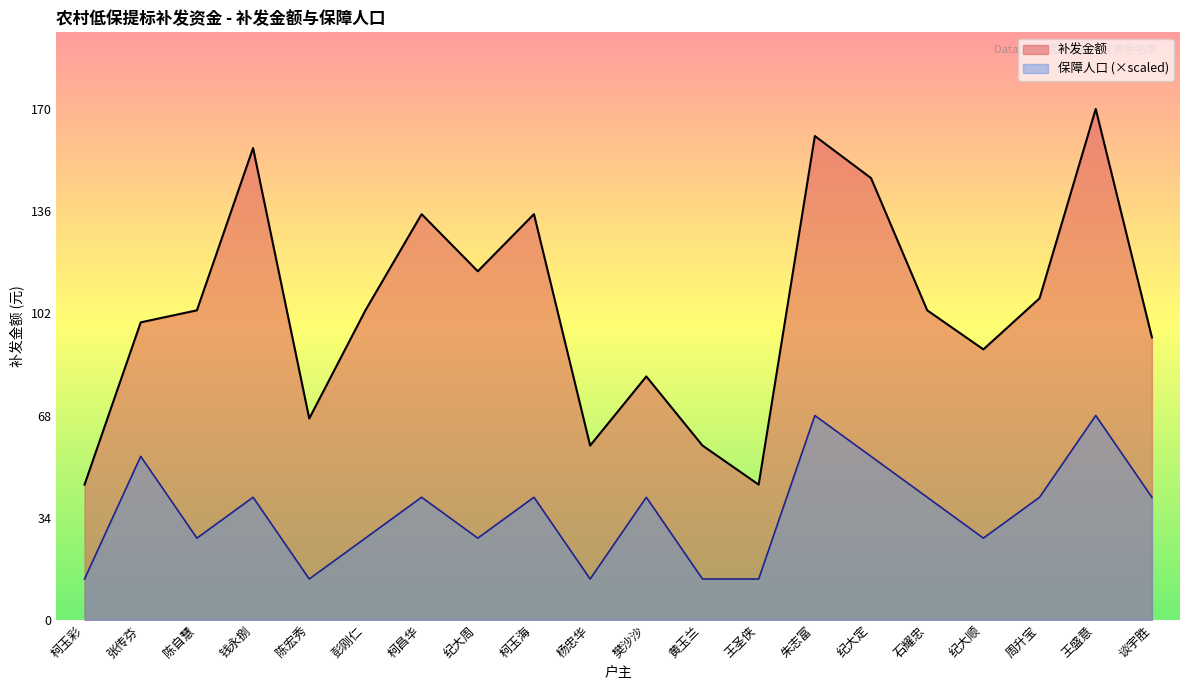

Between 纪大周 and 周升宝, which is larger?

纪大周